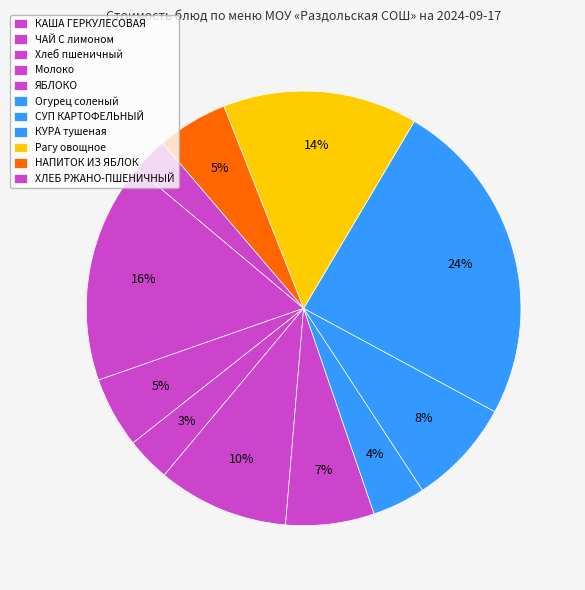

Count the number of slices in the pie.

11